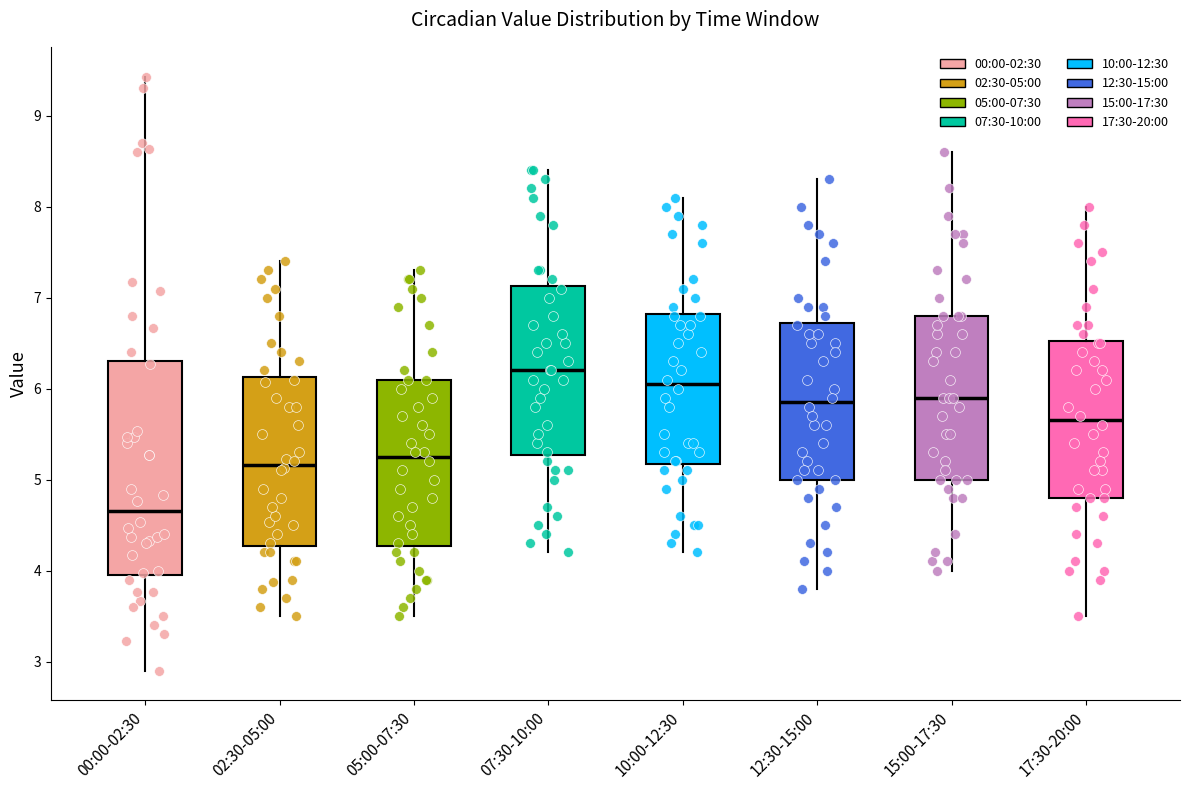

Reading left to right, read every box against the y-axis: the position of its median line, the range the box covers, and the ends of its whiskers. The values are not printed on the chart, so give them approximately, as read against the axis.

00:00-02:30: median 4.7, box 4.0 to 6.3, whiskers 2.9 to 9.4
02:30-05:00: median 5.2, box 4.3 to 6.1, whiskers 3.5 to 7.4
05:00-07:30: median 5.3, box 4.3 to 6.1, whiskers 3.5 to 7.3
07:30-10:00: median 6.2, box 5.3 to 7.1, whiskers 4.2 to 8.4
10:00-12:30: median 6.1, box 5.2 to 6.8, whiskers 4.2 to 8.1
12:30-15:00: median 5.9, box 5.0 to 6.7, whiskers 3.8 to 8.3
15:00-17:30: median 5.9, box 5.0 to 6.8, whiskers 4.0 to 8.6
17:30-20:00: median 5.7, box 4.8 to 6.5, whiskers 3.5 to 8.0